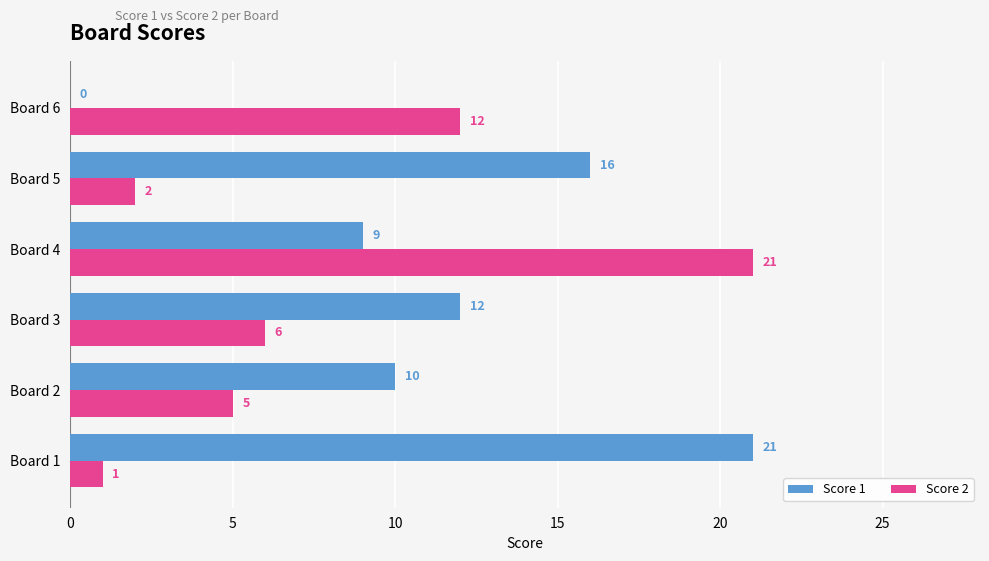

Count the number of data series in this chart.

2